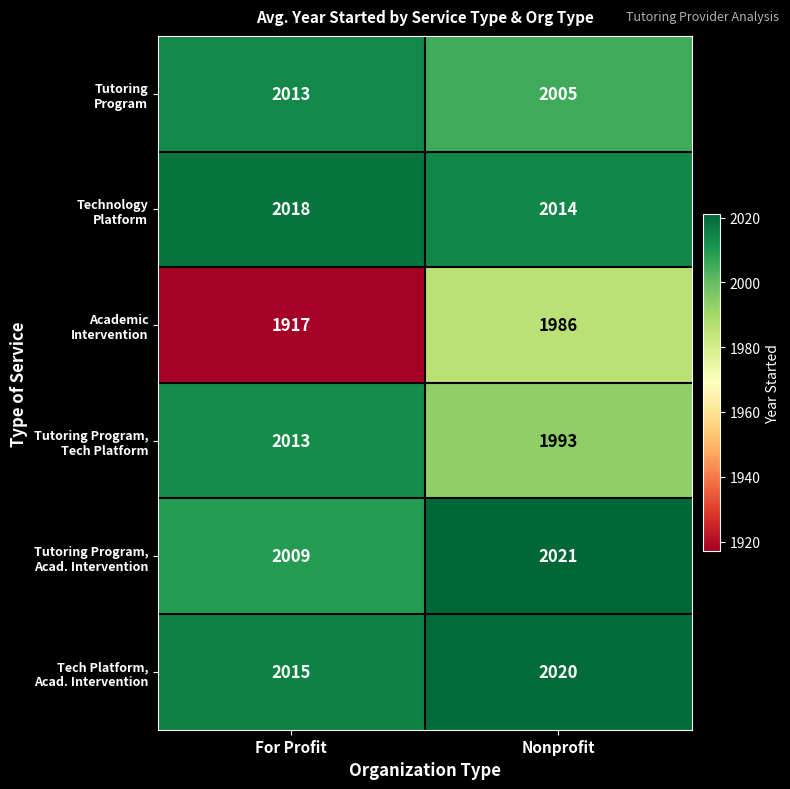

What is the spread (max minus min) of values at For Profit?

101